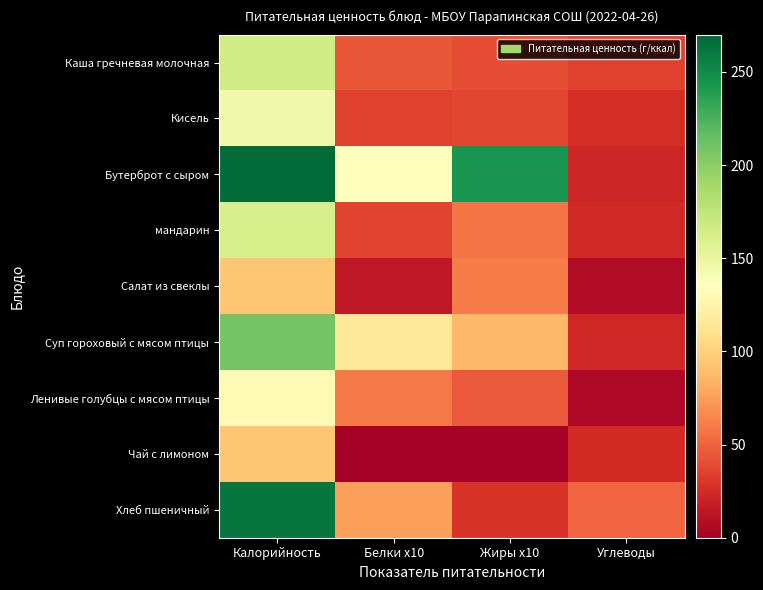

Reading left to right, list all the values displayed in this chart.

Каша гречневая молочная: Калорийность=166.0	Белки x10=45.2	Жиры x10=40.7	Углеводы=35.5
Кисель: Калорийность=145.2	Белки x10=35.2	Жиры x10=37.2	Углеводы=25.5
Бутерброт с сыром: Калорийность=267.0	Белки x10=134.8	Жиры x10=244.6	Углеводы=21.5
мандарин: Калорийность=162.0	Белки x10=36.2	Жиры x10=57.9	Углеводы=24.0
Салат из свеклы: Калорийность=93.9	Белки x10=14.3	Жиры x10=60.9	Углеводы=8.4
Суп гороховый с мясом птицы: Калорийность=209.0	Белки x10=116.0	Жиры x10=87.0	Углеводы=22.6
Ленивые голубцы с мясом птицы: Калорийность=130.5	Белки x10=59.8	Жиры x10=46.1	Углеводы=5.6
Чай с лимоном: Калорийность=94.2	Белки x10=0.4	Жиры x10=0.0	Углеводы=24.8
Хлеб пшеничный: Калорийность=261.7	Белки x10=75.0	Жиры x10=29.0	Углеводы=51.4